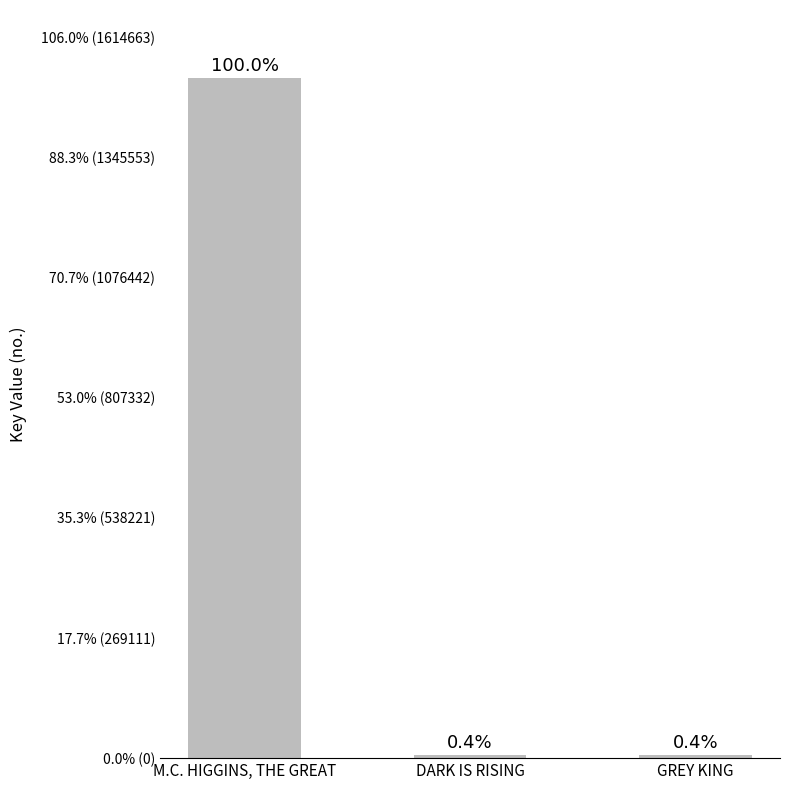

Does the chart contain stacked bars?

No